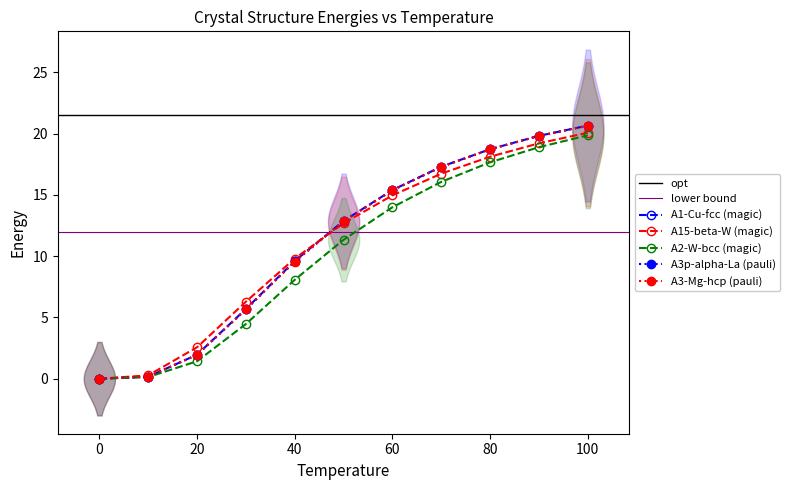

Which has a higher value, 10 or 60?

60